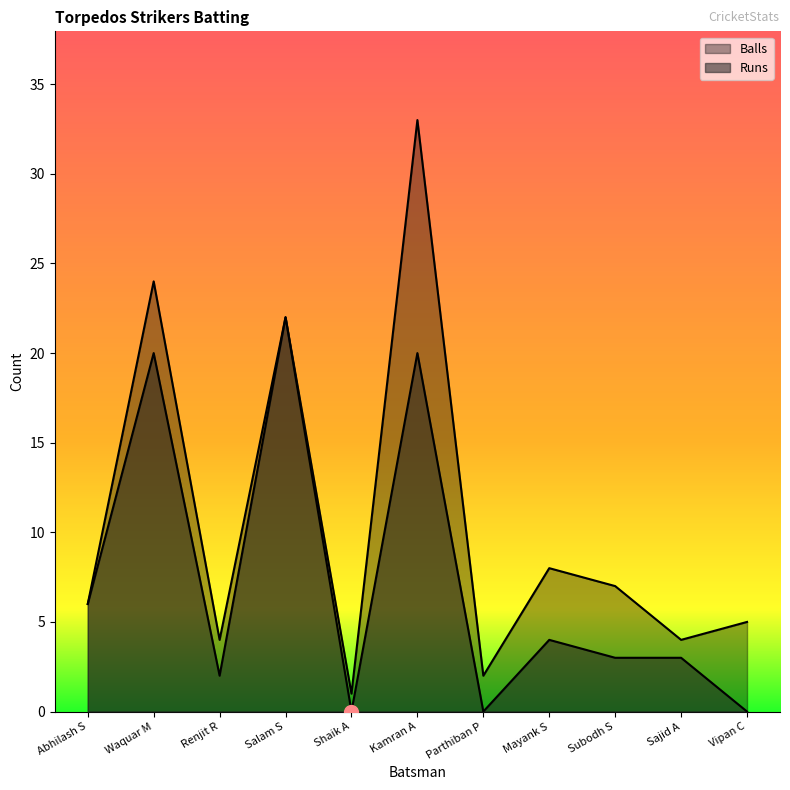

What position from the right is Parthiban P?

5